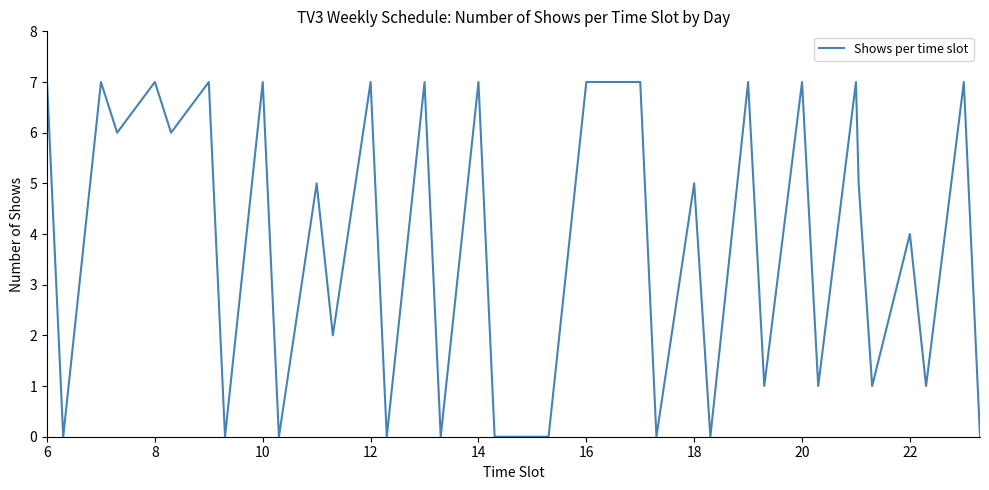

What is the difference between the maximum and minimum values?

7